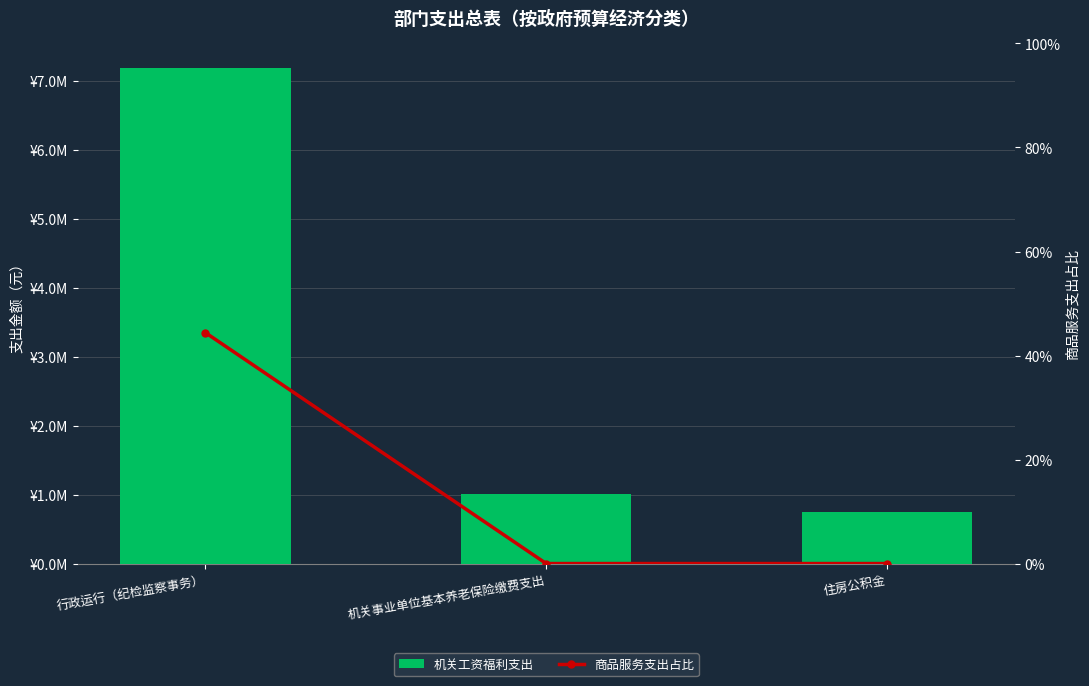

List the labels in order of 机关工资福利支出 value, largest first.

行政运行（纪检监察事务）, 机关事业单位基本养老保险缴费支出, 住房公积金